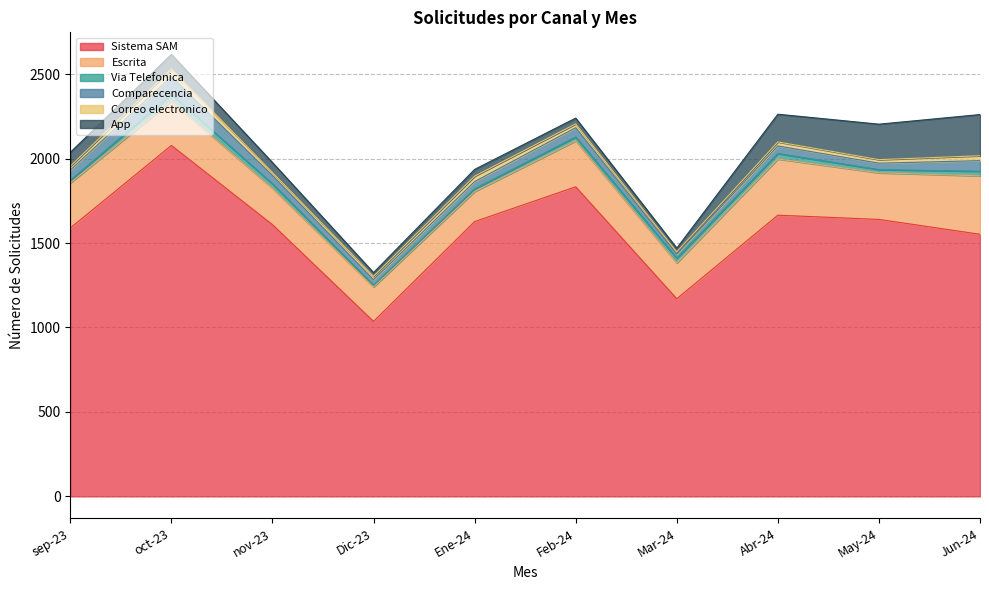

At which category does Escrita reach its first local valley?

Ene-24